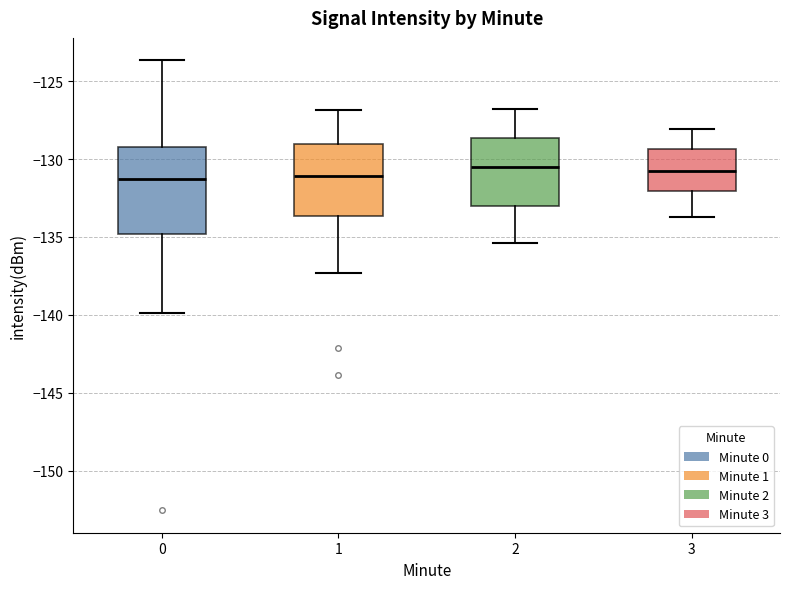

Comparing the boxes themselves (not the whiskers), which one is the tallest?

0